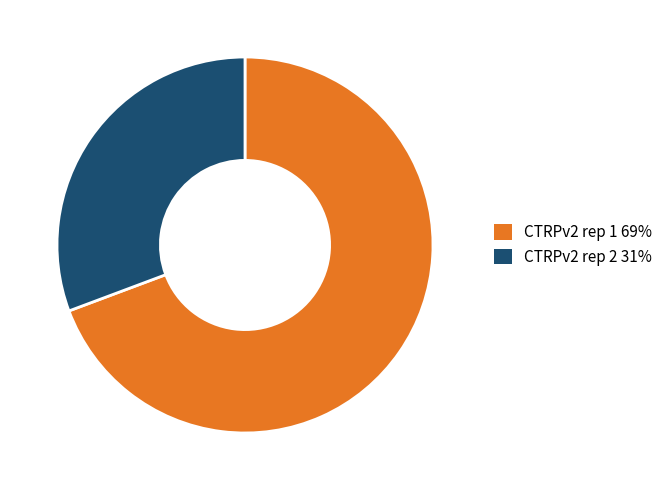

The CTRPv2 rep 2 slice represents 31% of the pie. True or false?

True